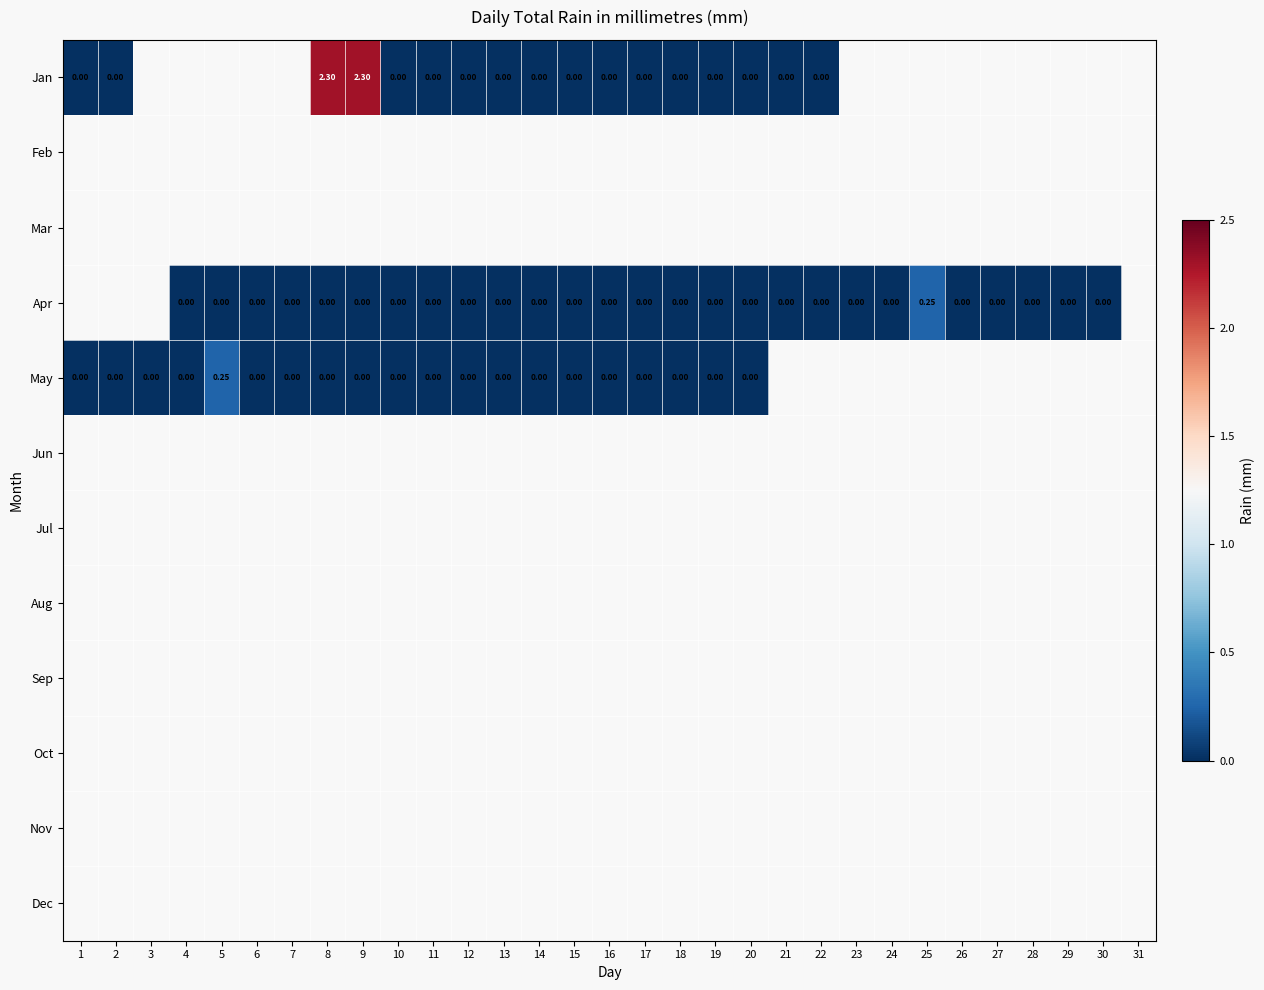

Rank the series by their average value, from highest to lowest.

Jan, Feb, Mar, Apr, May, Jun, Jul, Aug, Sep, Oct, Nov, Dec